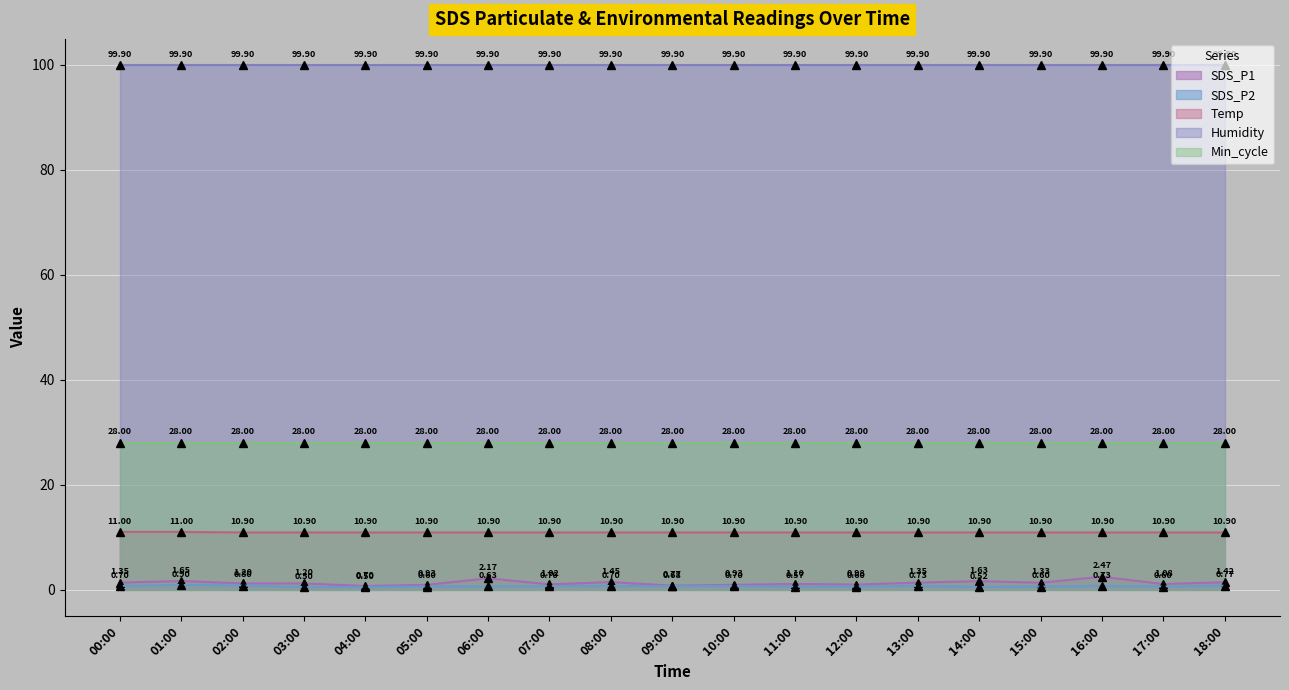

Read the Temp value at 03:00.

10.9